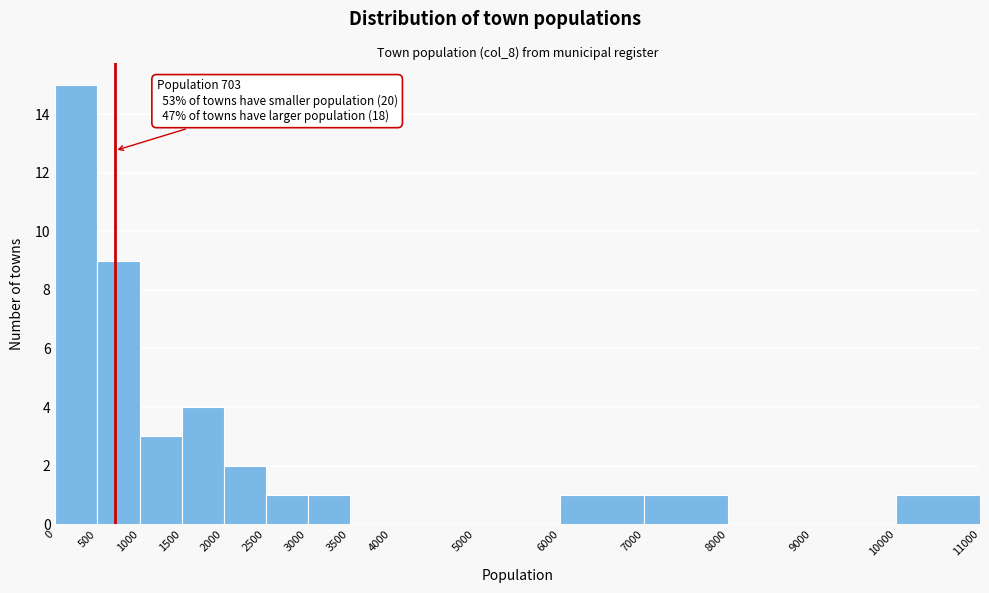

Which range on the x-axis has the tallest bar?

0 to 500